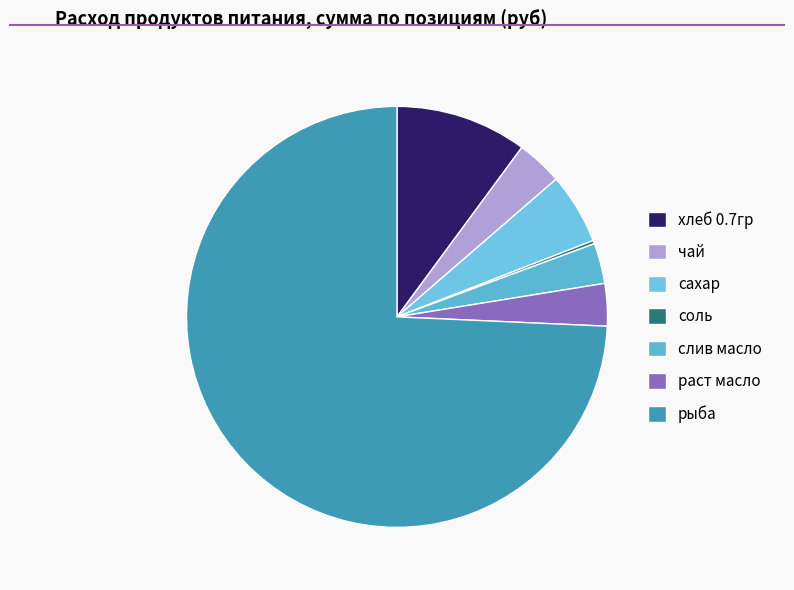

True or false: чай accounts for 10% of the total.

False